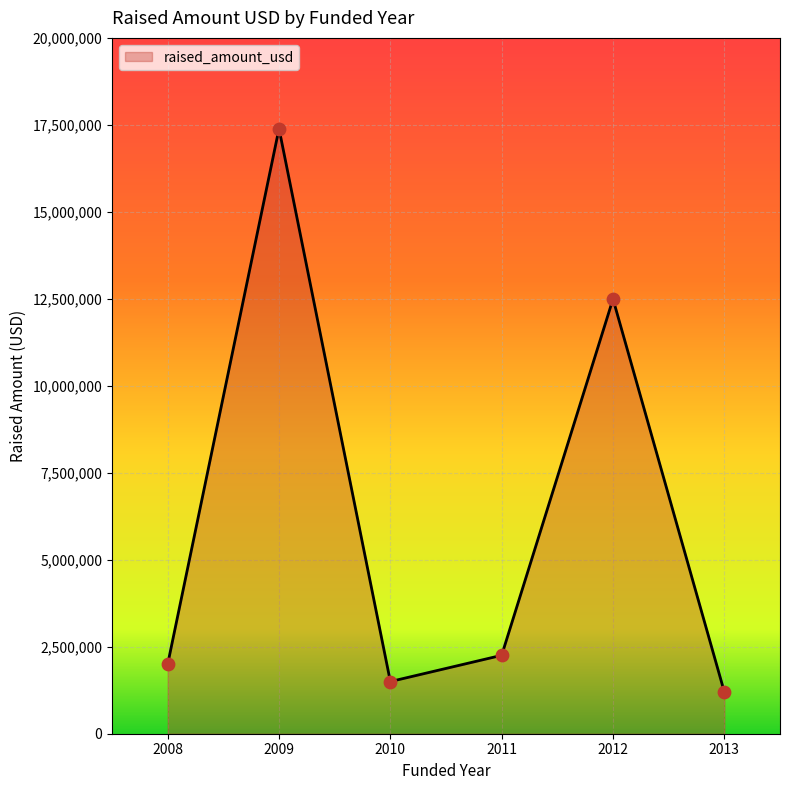

Between 2011 and 2008, which is larger?

2011